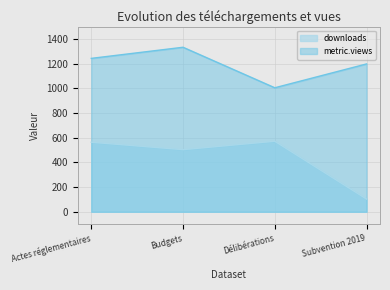

What is the maximum value shown in the chart?

1332